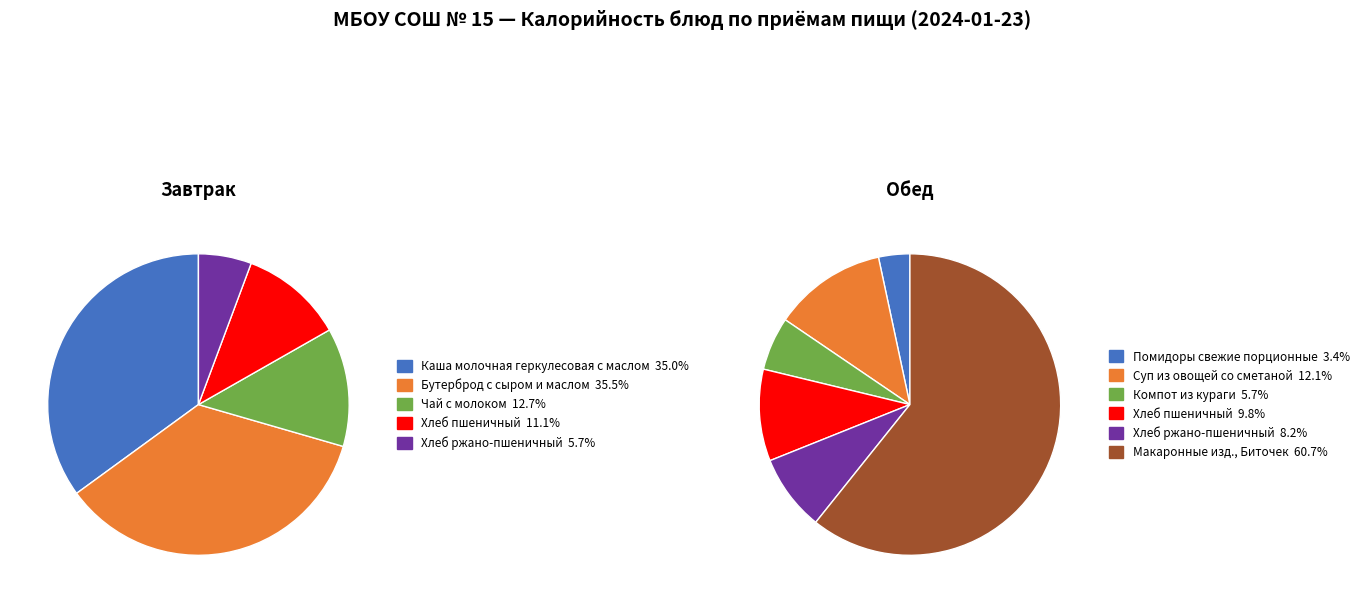

Does any single category account for the majority?

No